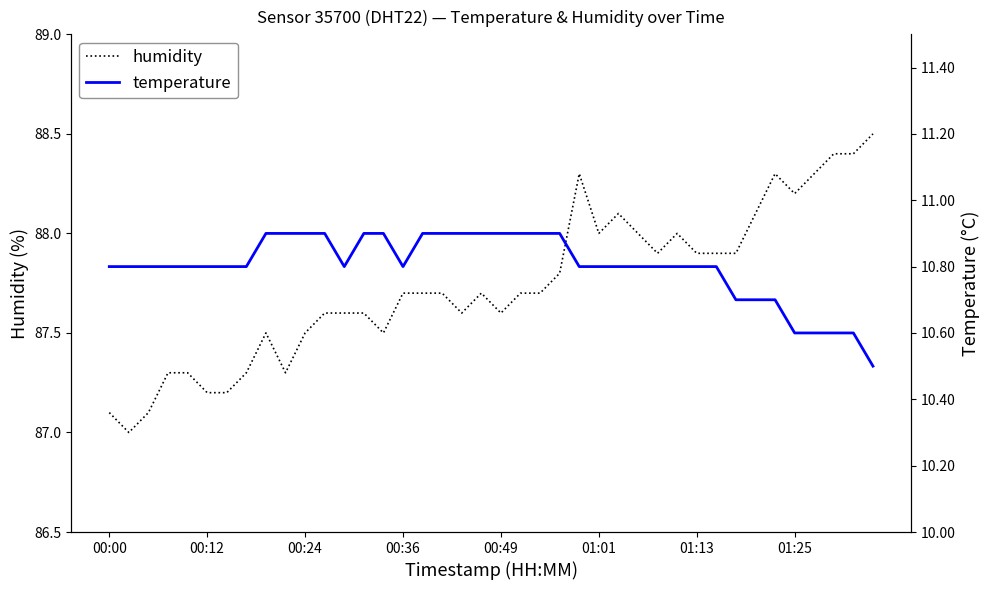

Read the temperature value at 32.

10.7